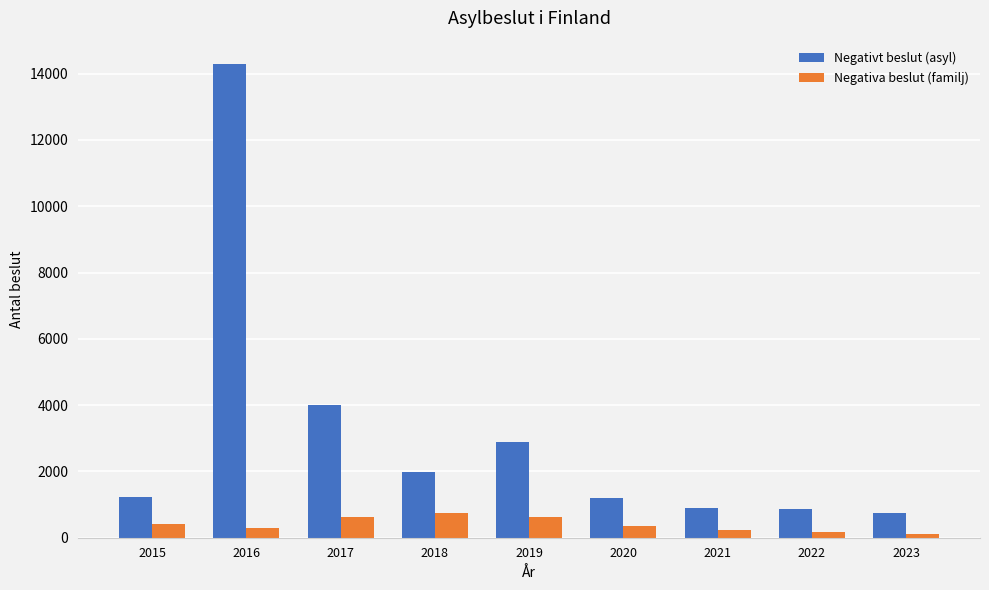

What value does the Negativa beslut (familj) series have at 2020, to the nearest 50?

350